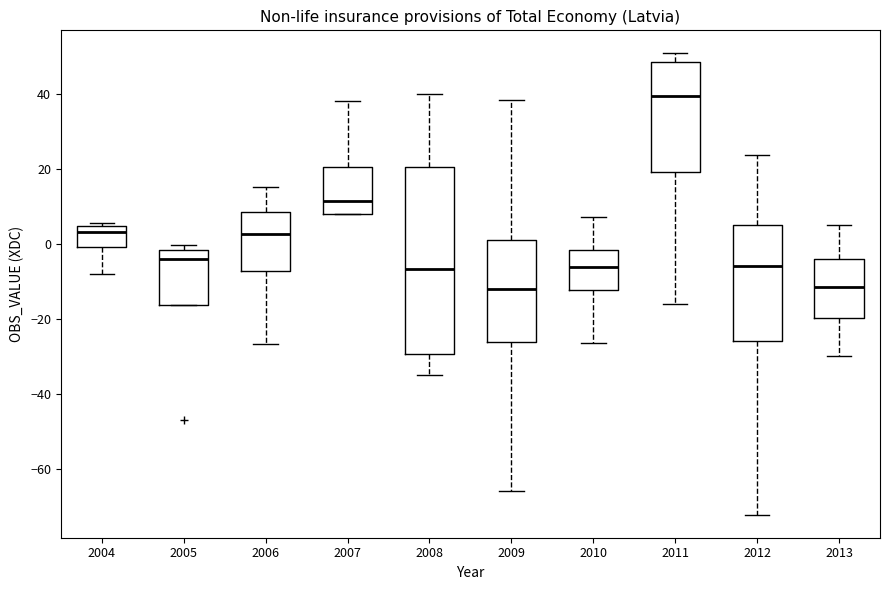

Comparing the boxes themselves (not the whiskers), which one is the tallest?

2008